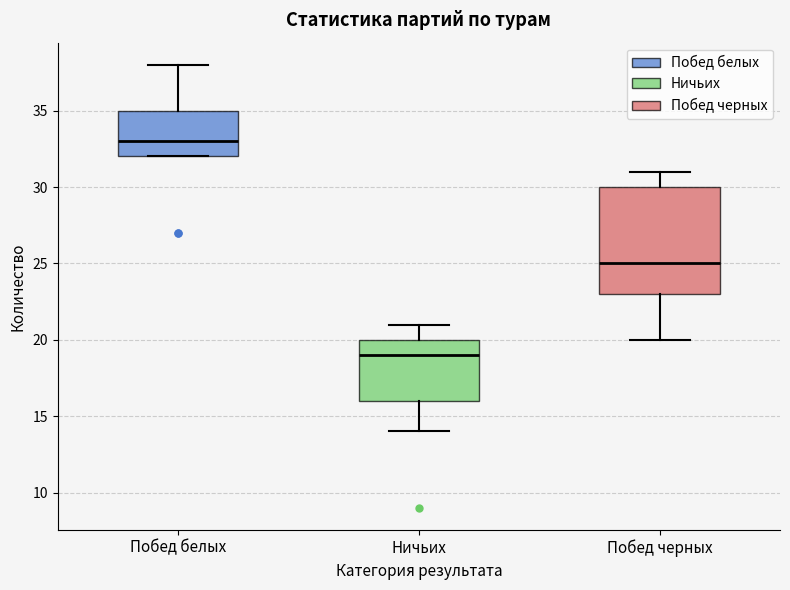

Reading left to right, transcribe this box plot: for each box, give where its median line is, the range the box spans, and where its two whiskers end, as read against the y-axis. The values are not printed on the chart, so give them approximately, as read against the axis.

Побед белых: median 33, box 32 to 35, whiskers 32 to 38
Ничьих: median 19, box 16 to 20, whiskers 14 to 21
Побед черных: median 25, box 23 to 30, whiskers 20 to 31